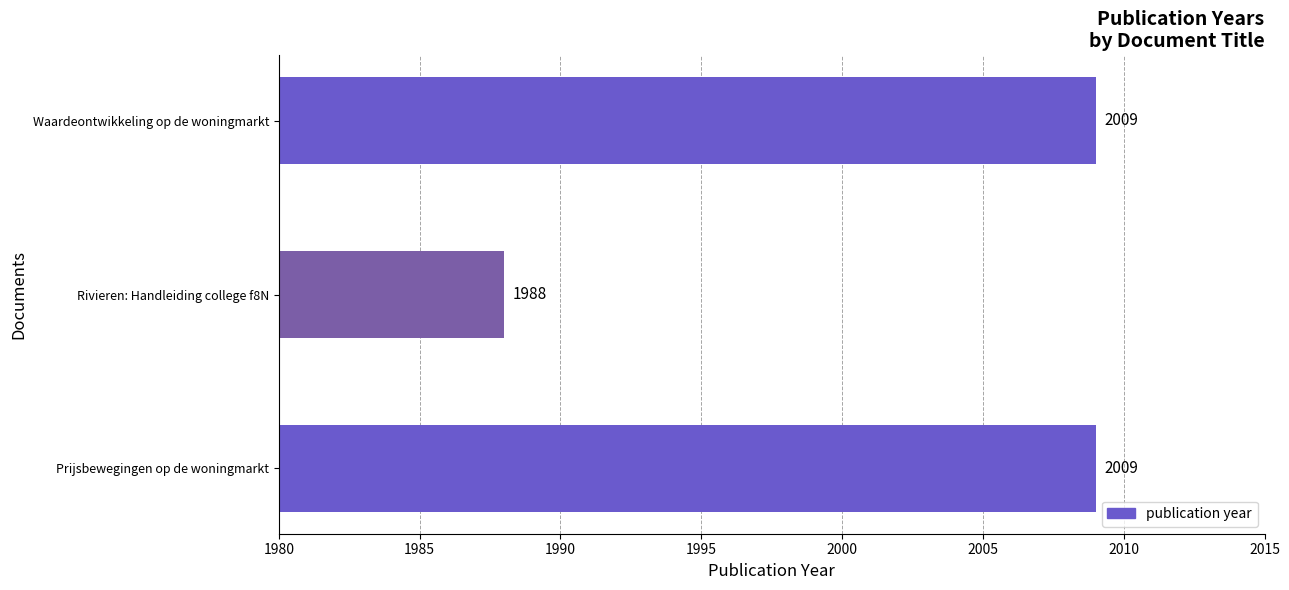

Approximately how many times larger is the value at Rivieren: Handleiding college f8N compared to Waardeontwikkeling op de woningmarkt?

1.0